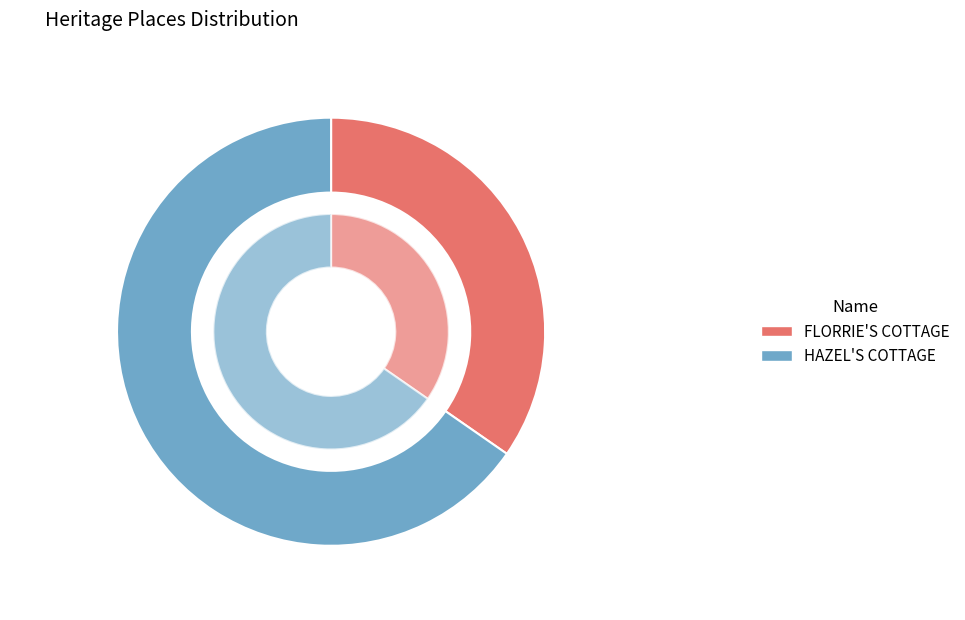

To the nearest percent, what is the difference between the HAZEL'S COTTAGE and FLORRIE'S COTTAGE slice percentages?

31%